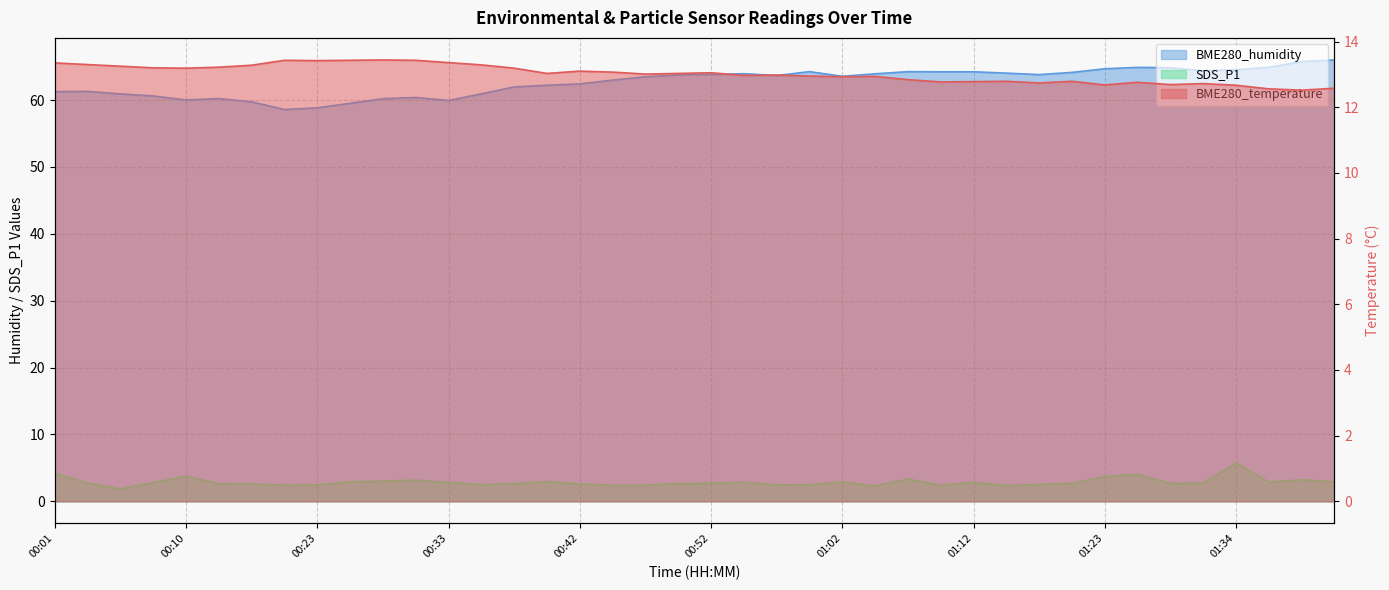

Is the value of BME280_humidity at 01:40 greater than the value of BME280_temperature at 00:38?

Yes